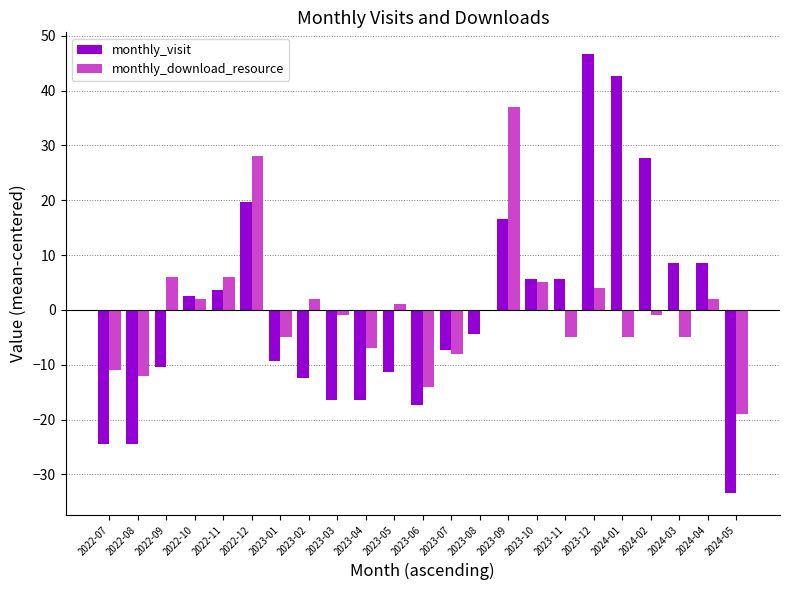

Between 2022-07 and 2024-02, which series saw the biggest shift?

monthly_visit